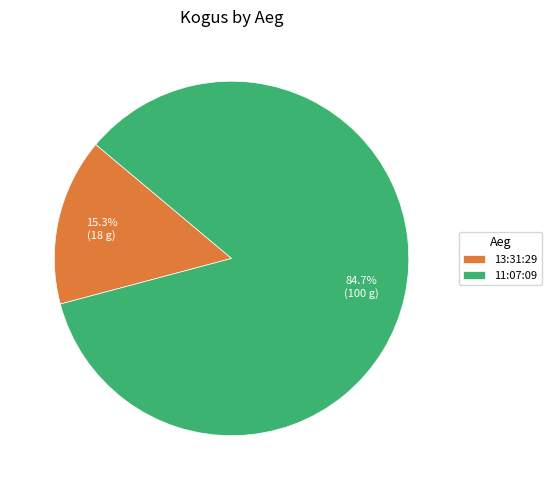

Between 11:07:09 and 13:31:29, which is larger?

11:07:09